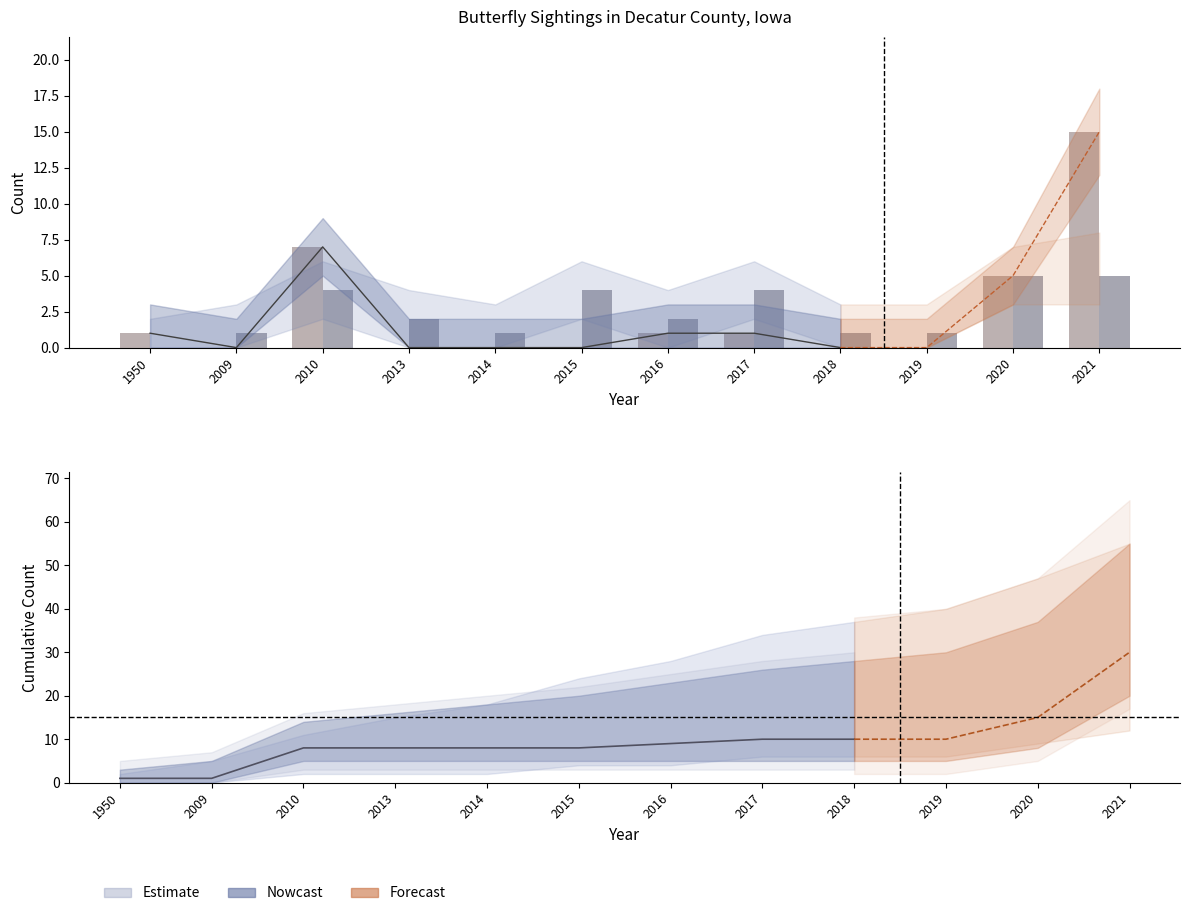

What is the value of the Red-spotted Purple bar at the 5th from the left?

1